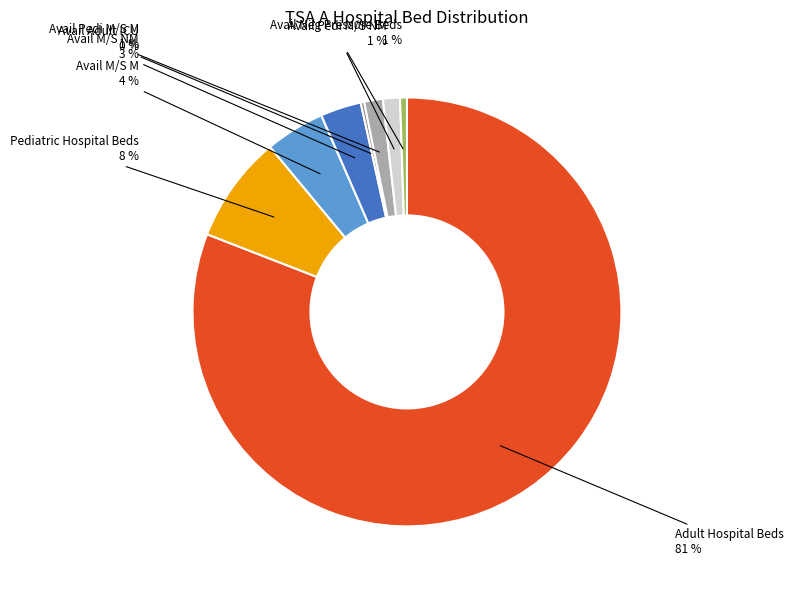

Is it true that Adult Hospital Beds is 89% of the pie?

False